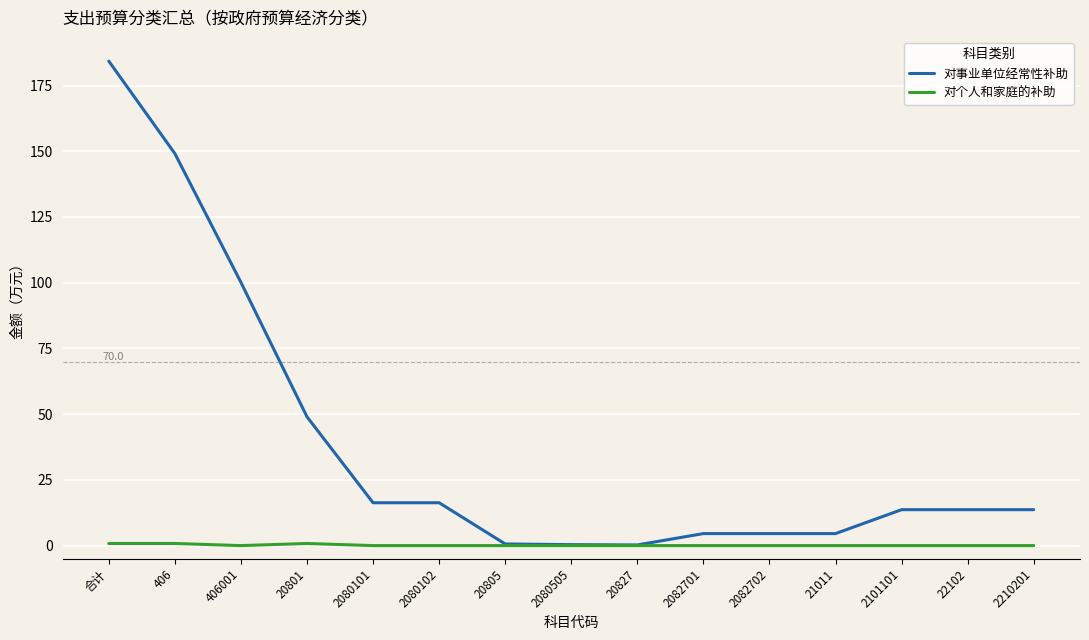

True or false: 对事业单位经常性补助 has a value of 16.3 at 2080102.

True